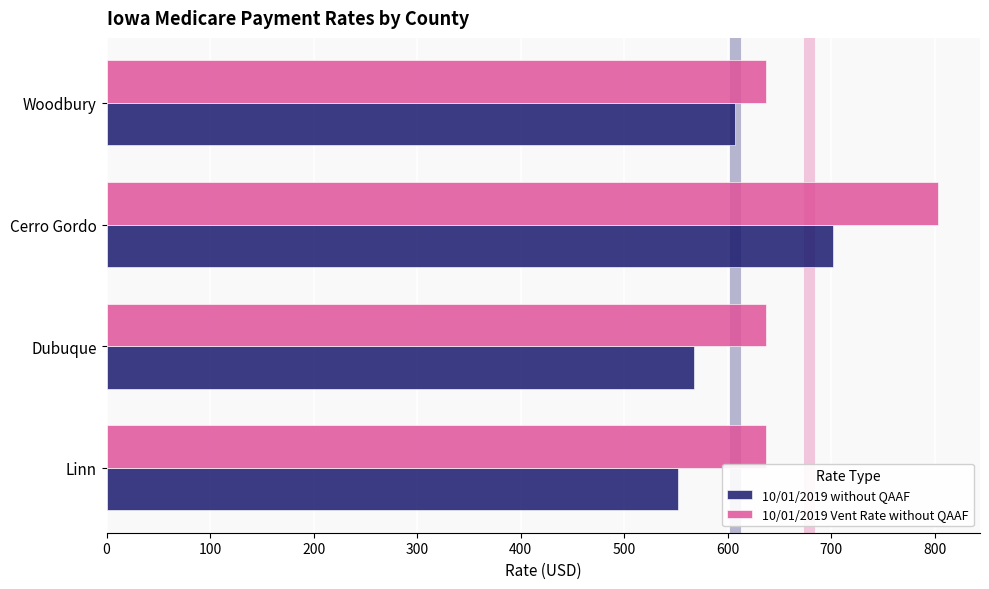

What is the spread (max minus min) of values at Cerro Gordo?

101.6